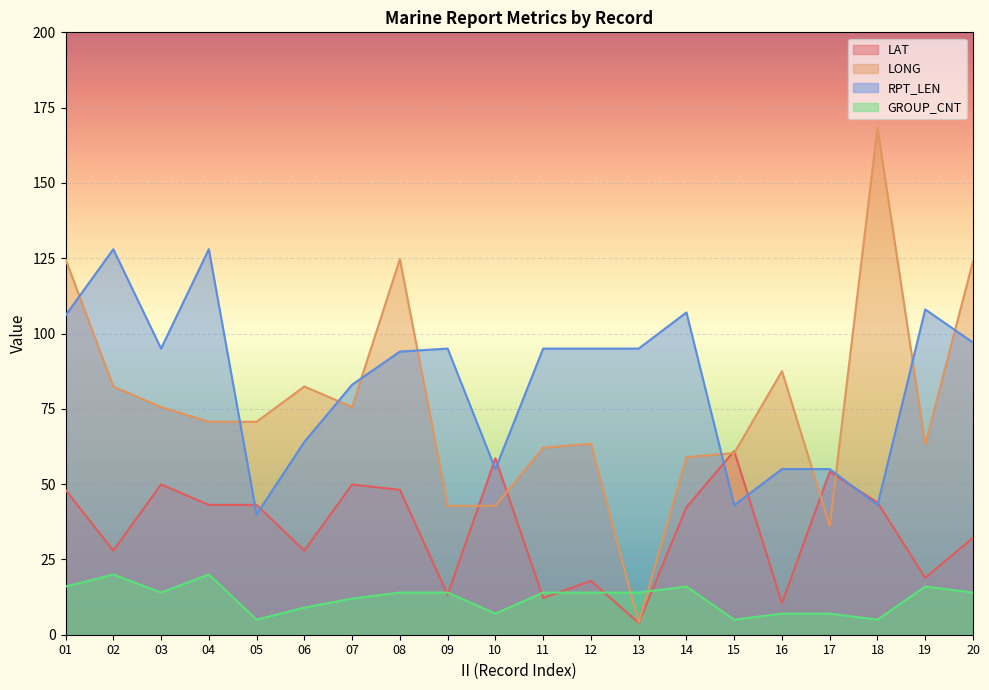

What is the difference between the second highest and minimum values in the GROUP_CNT series?

15.0